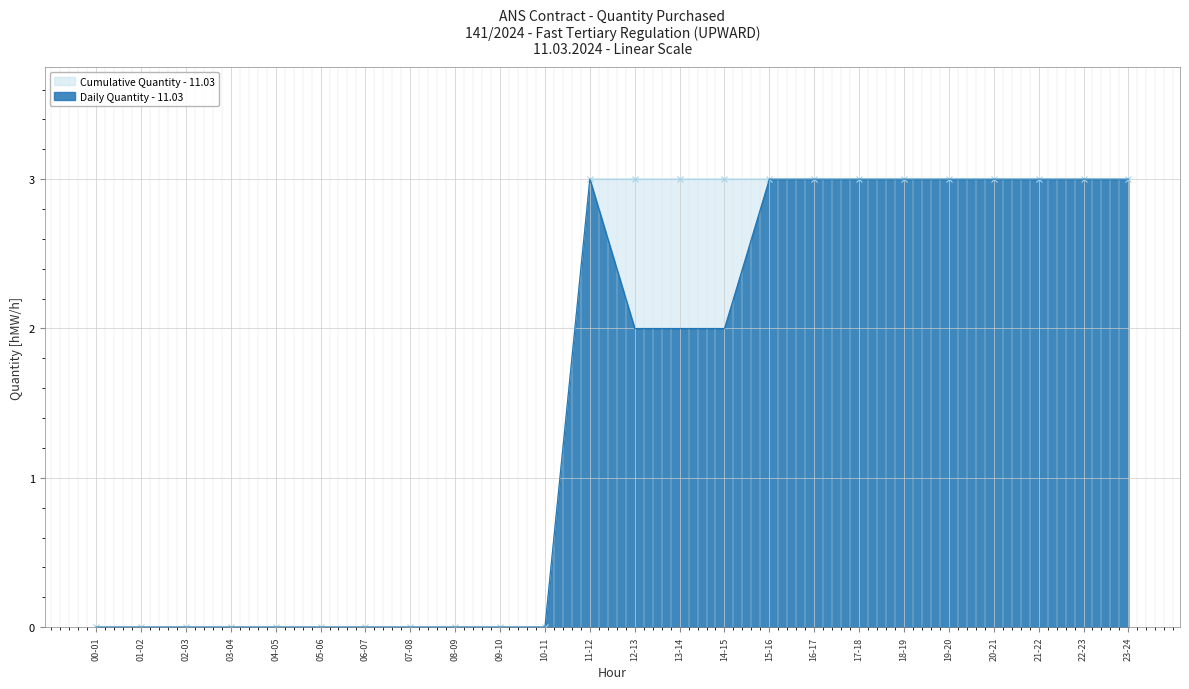

True or false: Daily Quantity [hMW/h] and Cumulative Quantity [hMW/h] cross at least once.

False